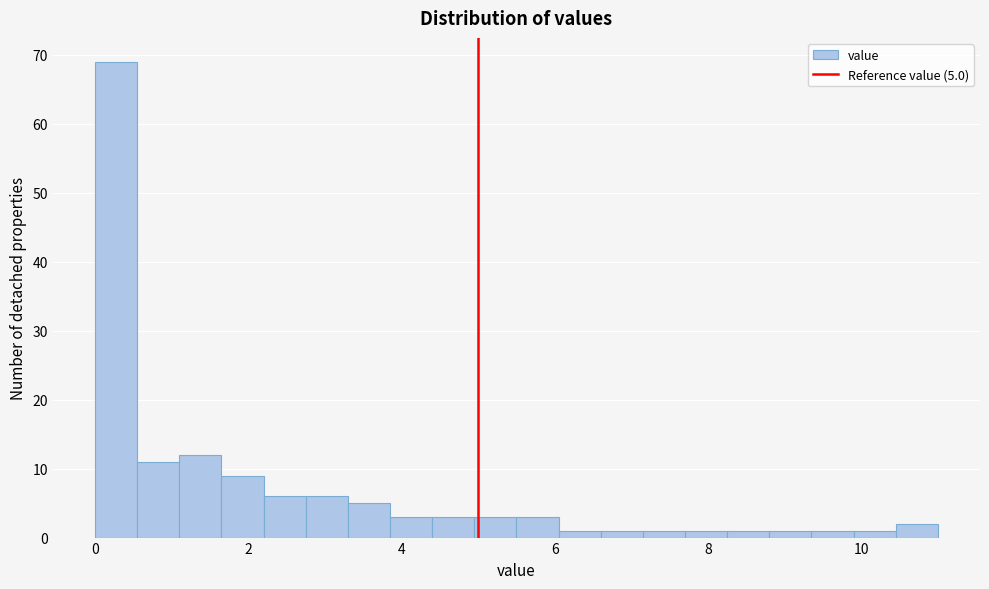

Read against the x-axis, roughly where is the centre of the tallest bar?

0.2